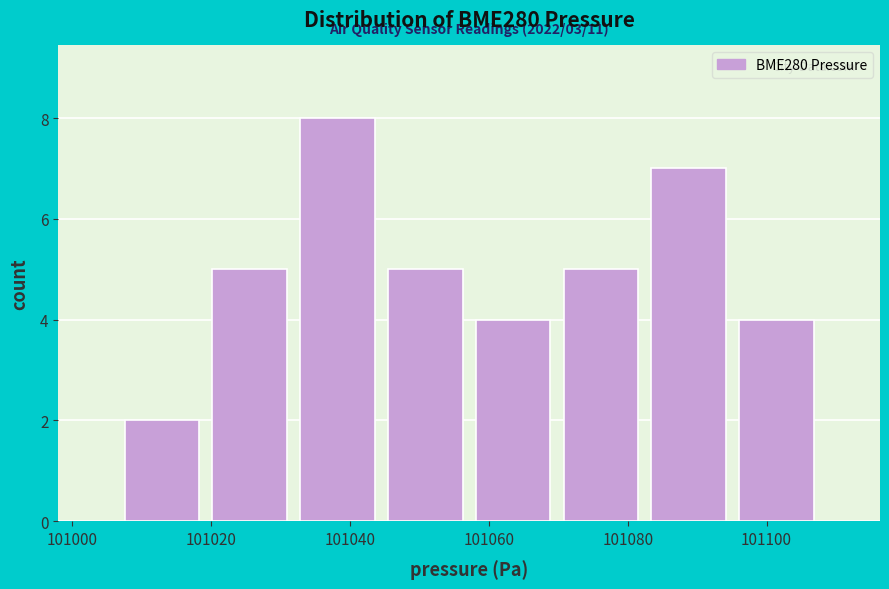

Which range on the x-axis has the tallest bar?

101032 to 101044